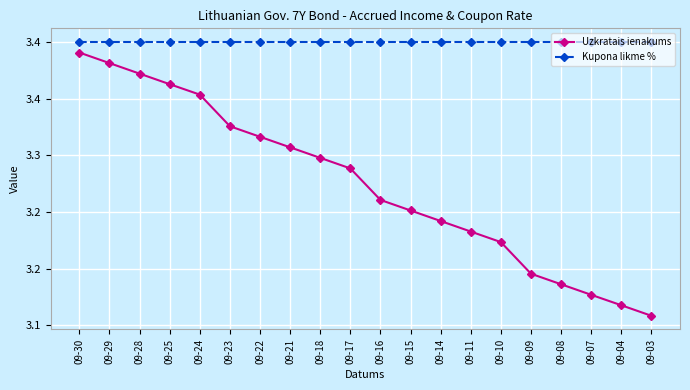

Is the value of Kupona likme % at 09-30 greater than the value of Uzkratais ienakums at 09-14?

Yes